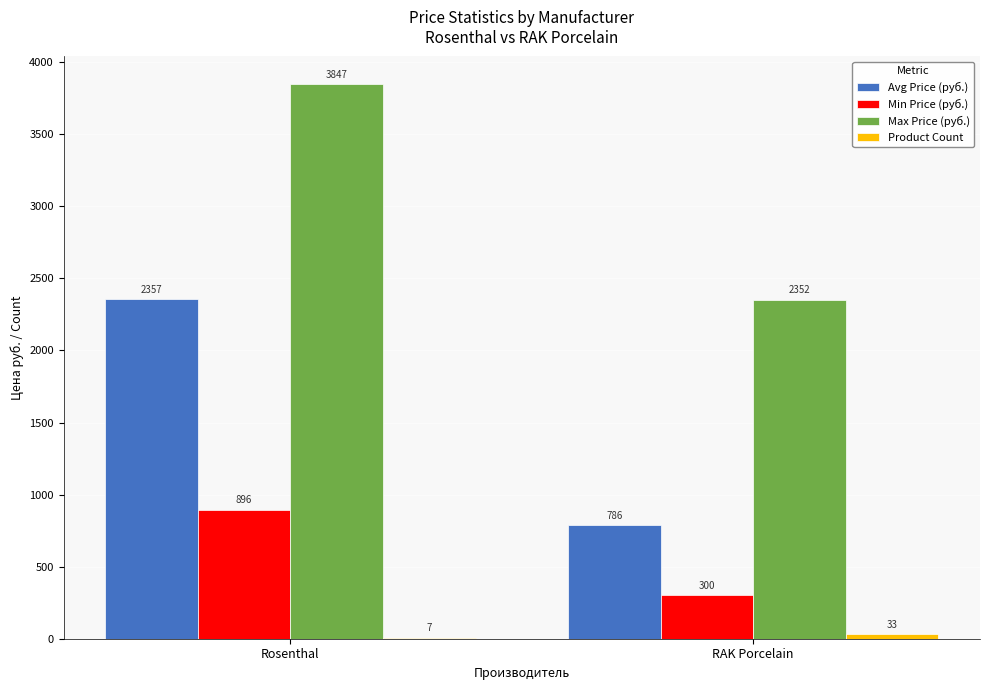

The Min Price (руб.) series shows 1584.4 at Rosenthal. True or false?

False